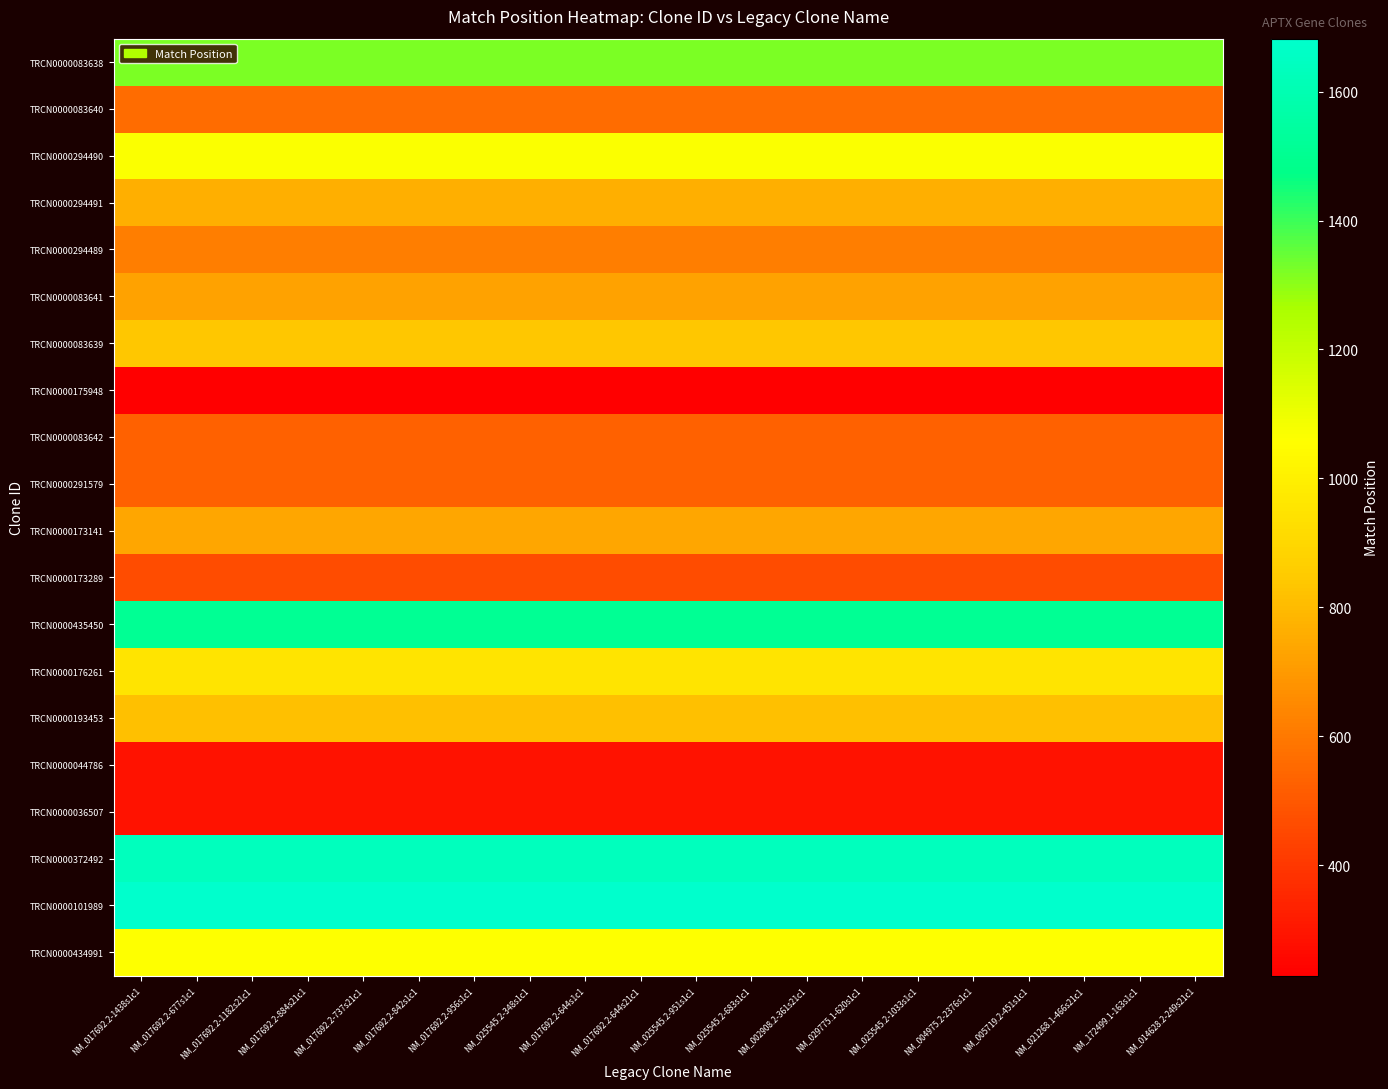

How many distinct data groups are displayed?

20